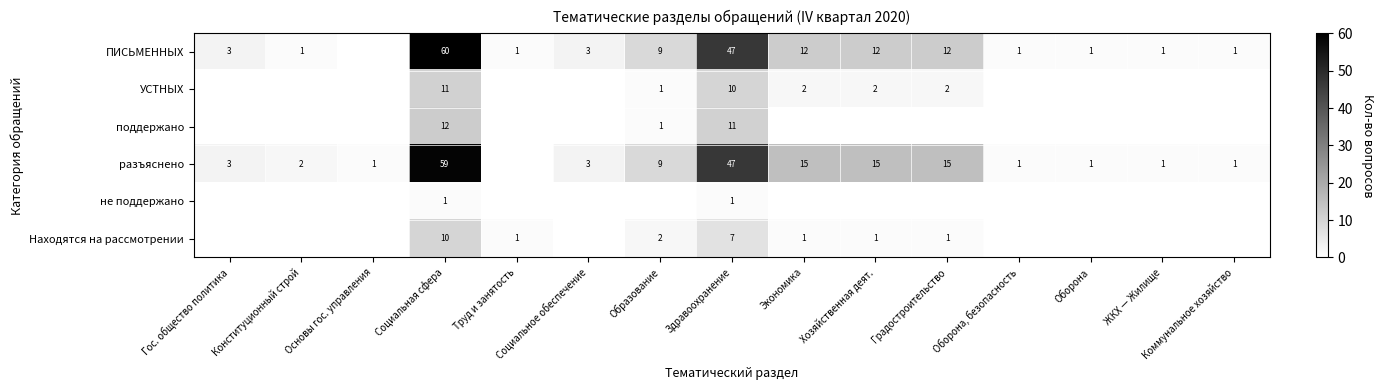

What is the difference between the ПИСЬМЕННЫХ values at Конституционный строй and Здравоохранение?

46